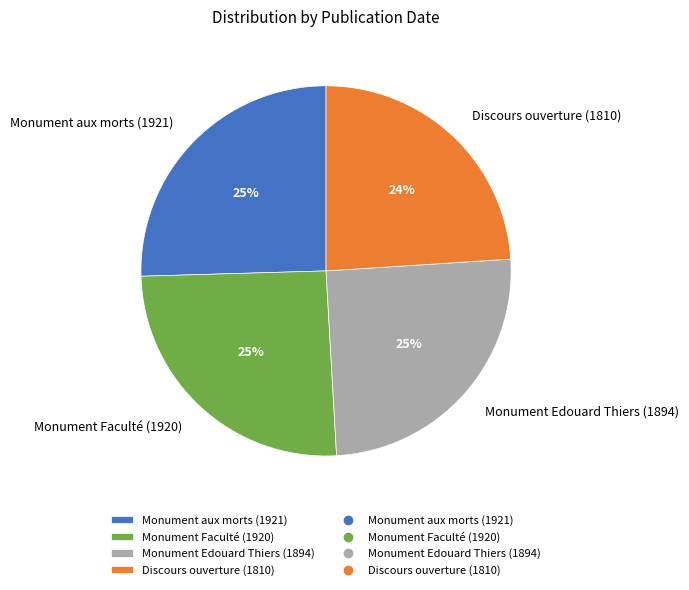

Which has a higher value, Monument Edouard Thiers (1894) or Discours ouverture (1810)?

Monument Edouard Thiers (1894)